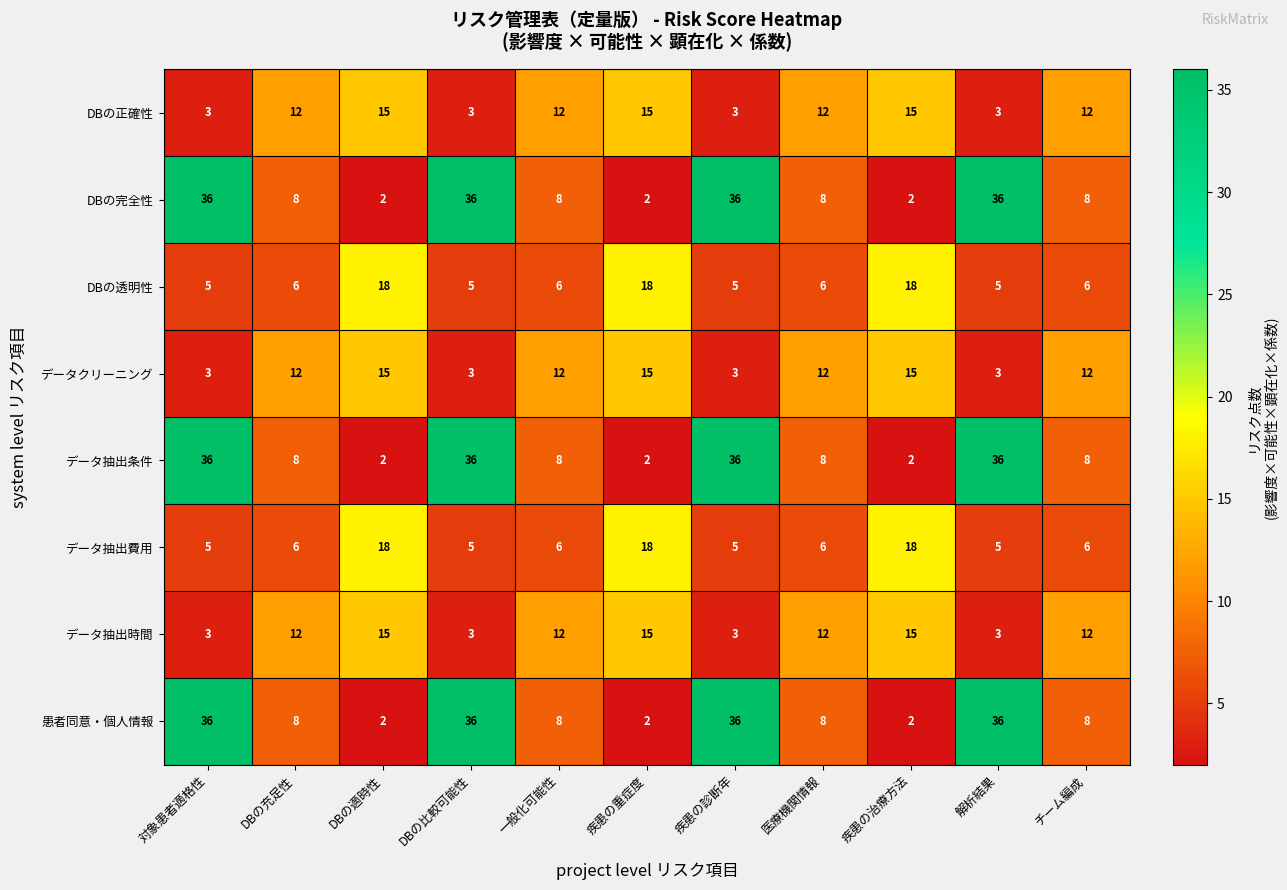

What is the greatest value displayed?

36